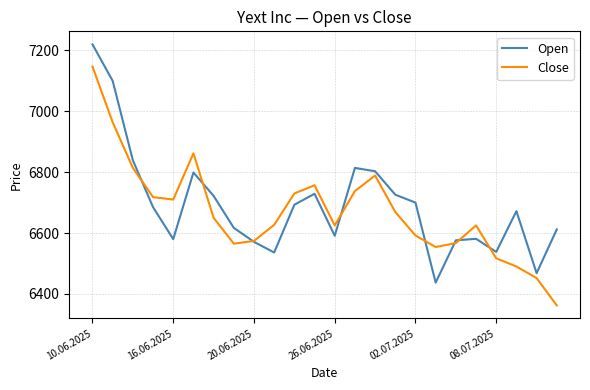

What is the smallest value displayed?

6362